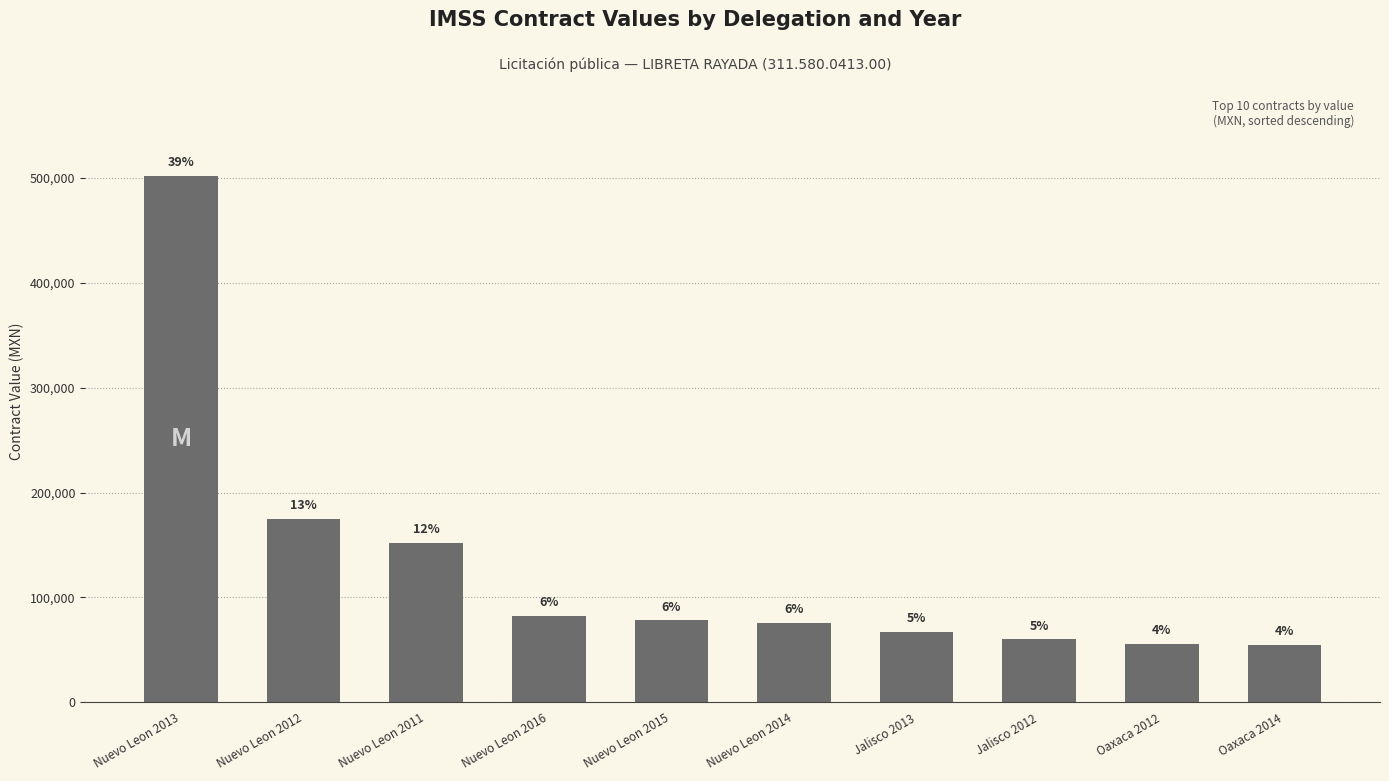

What is the difference between the maximum and minimum values?

446930.4